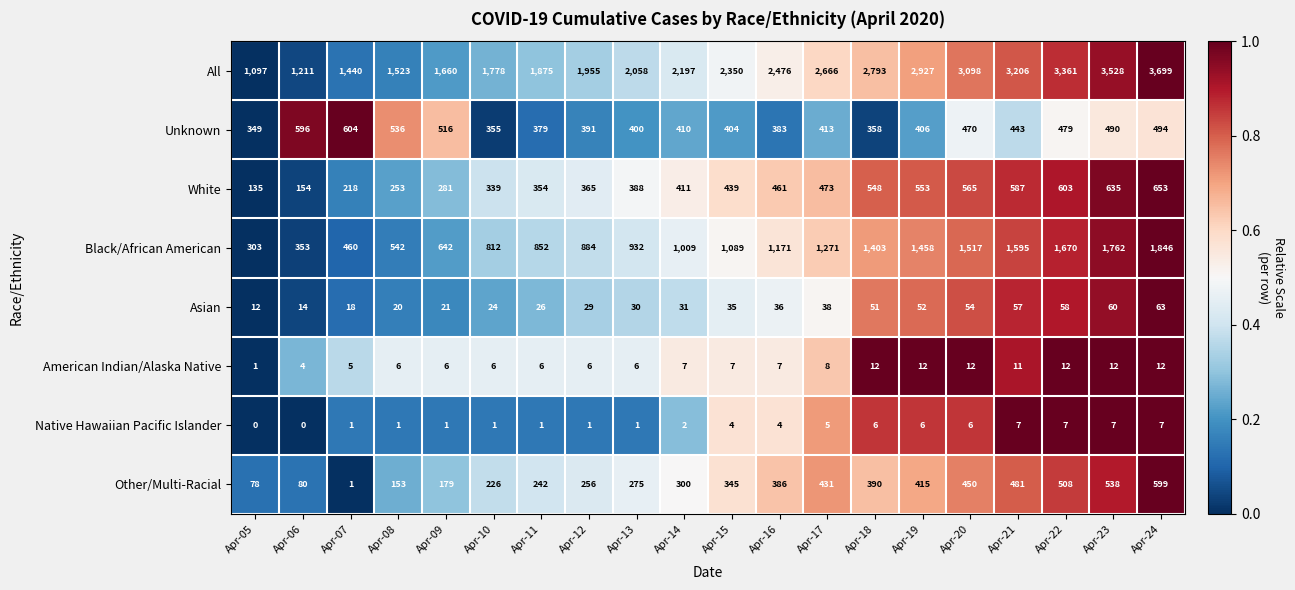

At Apr-12, list the series in order from largest to smallest.

All, Black/African American, Unknown, White, Other/Multi-Racial, Asian, American Indian/Alaska Native, Native Hawaiian Pacific Islander